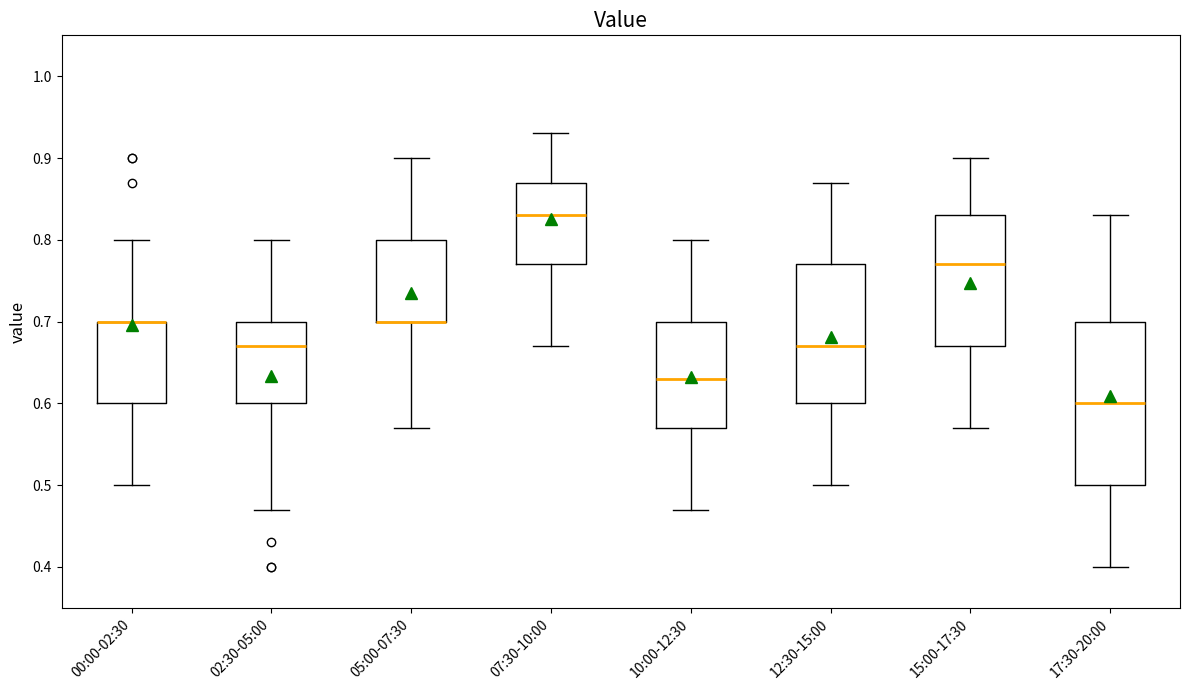

Reading left to right, transcribe this box plot: for each box, give where its median line is, the range the box spans, and where its two whiskers end, as read against the y-axis. The values are not printed on the chart, so give them approximately, as read against the axis.

00:00-02:30: median 0.70 (drawn on the box's upper edge), box 0.60 to 0.70, whiskers 0.50 to 0.80
02:30-05:00: median 0.67, box 0.60 to 0.70, whiskers 0.47 to 0.80
05:00-07:30: median 0.70 (drawn on the box's lower edge), box 0.70 to 0.80, whiskers 0.57 to 0.90
07:30-10:00: median 0.83, box 0.77 to 0.87, whiskers 0.67 to 0.93
10:00-12:30: median 0.63, box 0.57 to 0.70, whiskers 0.47 to 0.80
12:30-15:00: median 0.67, box 0.60 to 0.77, whiskers 0.50 to 0.87
15:00-17:30: median 0.77, box 0.67 to 0.83, whiskers 0.57 to 0.90
17:30-20:00: median 0.60, box 0.50 to 0.70, whiskers 0.40 to 0.83